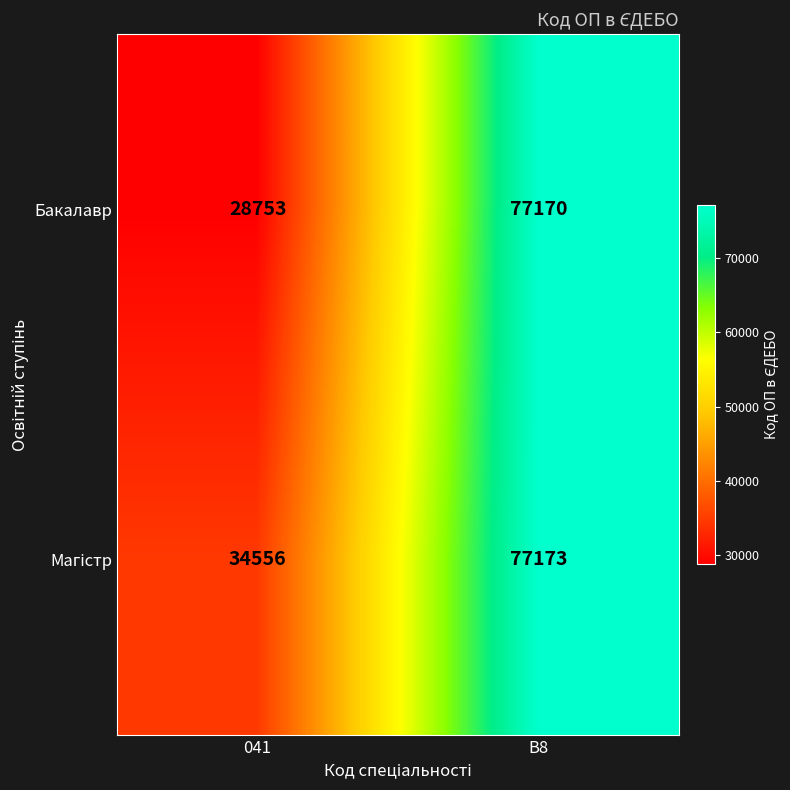

List the labels in order of Бакалавр value, smallest first.

041, B8